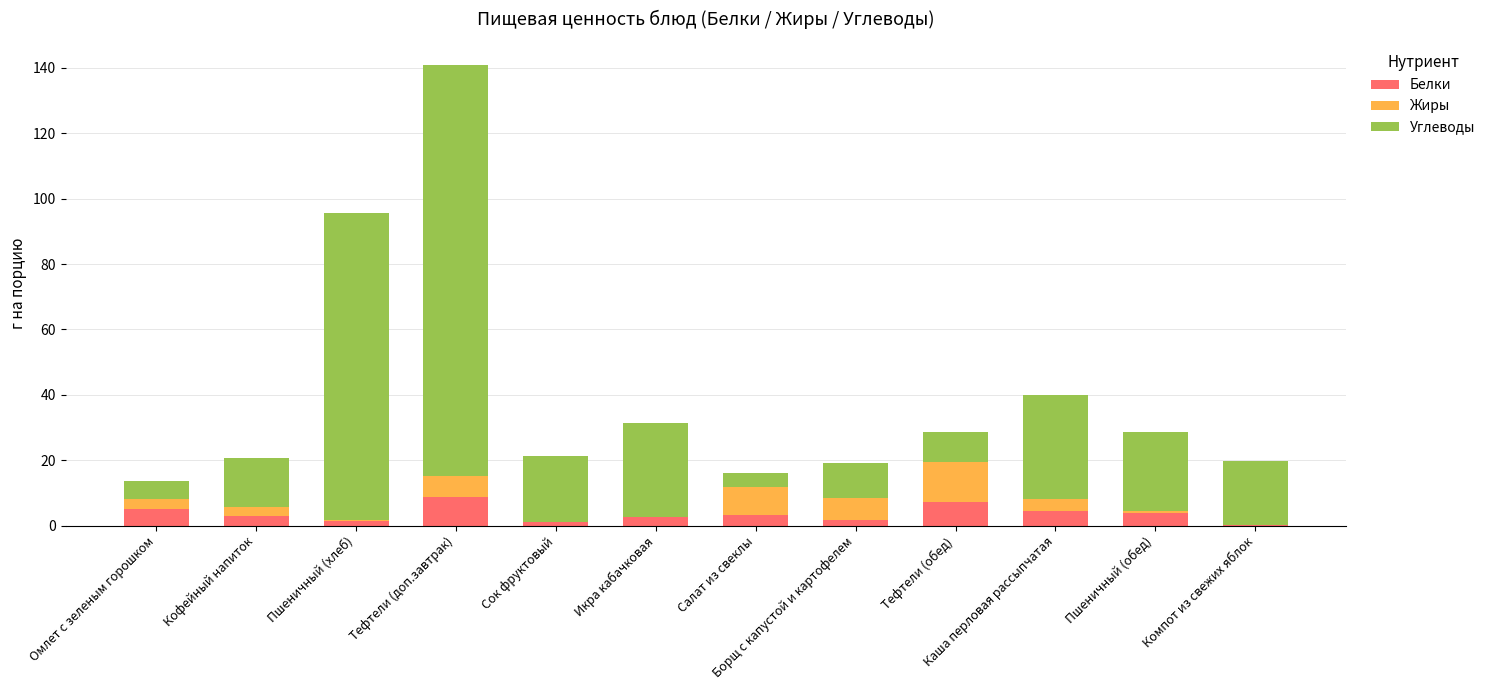

Count the number of categories in the chart.

12